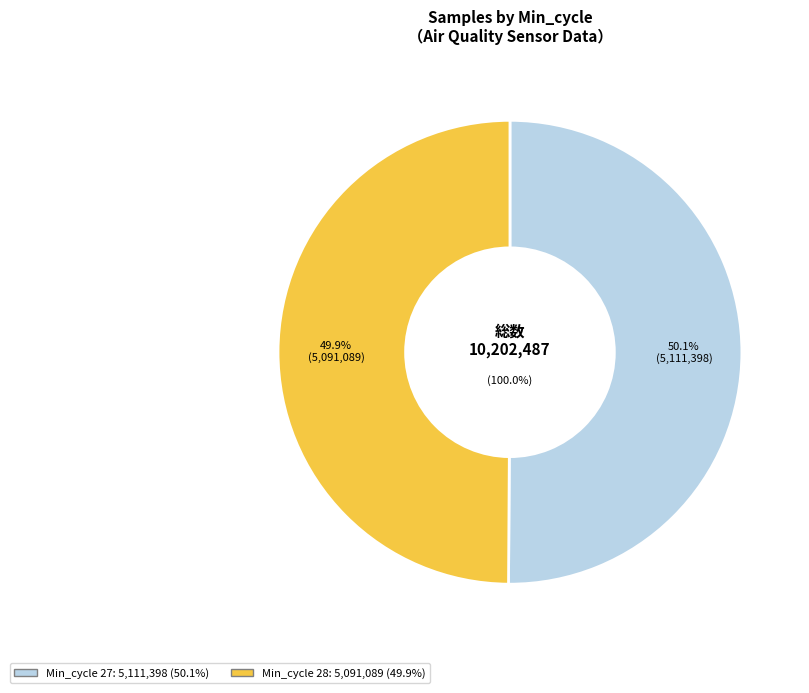

Does Min_cycle=27 account for over 50% of the chart?

Yes